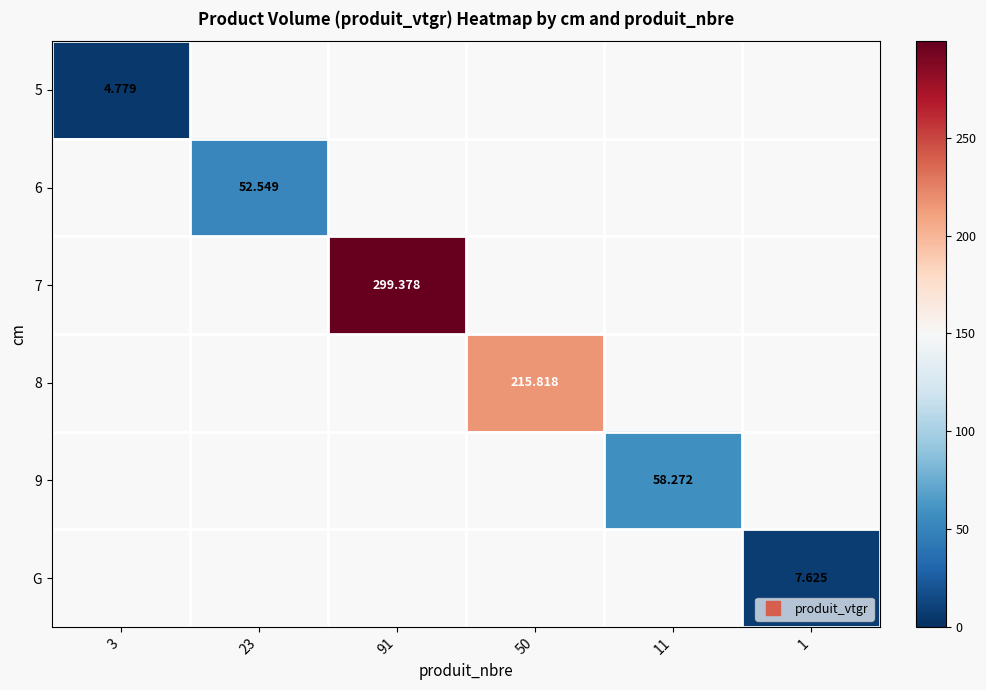

How many categories are shown in the chart?

6